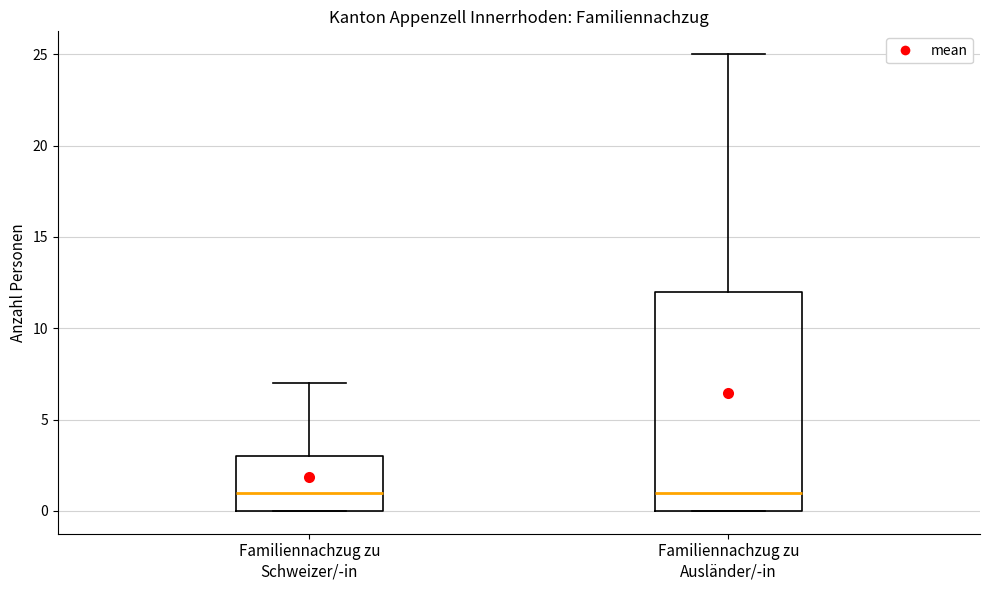

Reading left to right, transcribe this box plot: for each box, give where its median line is, the range the box spans, and where its two whiskers end, as read against the y-axis. The values are not printed on the chart, so give them approximately, as read against the axis.

Familiennachzug zu Schweizer/-in: median 1, box 0 to 3, whiskers 0 to 7
Familiennachzug zu Ausländer/-in: median 1, box 0 to 12, whiskers 0 to 25